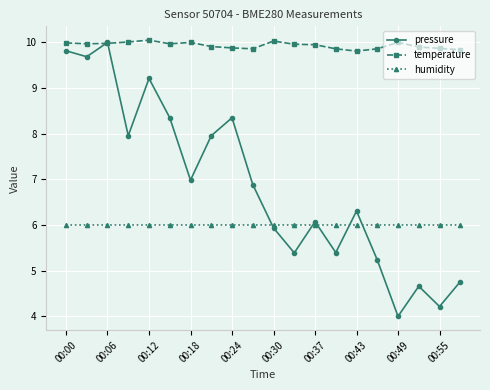

True or false: humidity and temperature intersect in this chart.

False